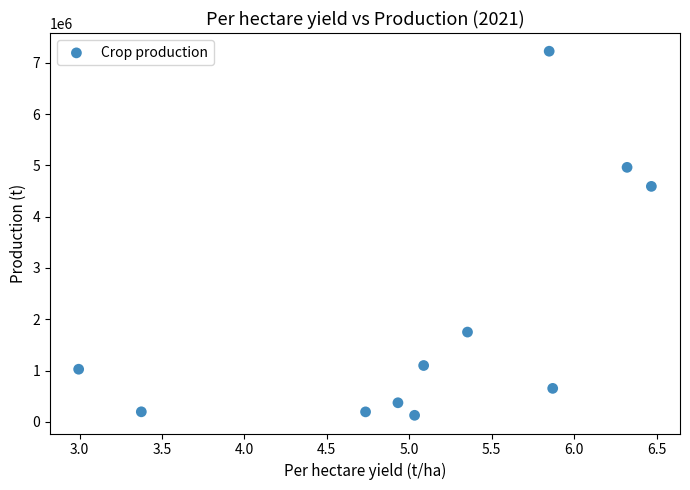

What Y value in the scatter plot is closest to 3675705?

4589859.0